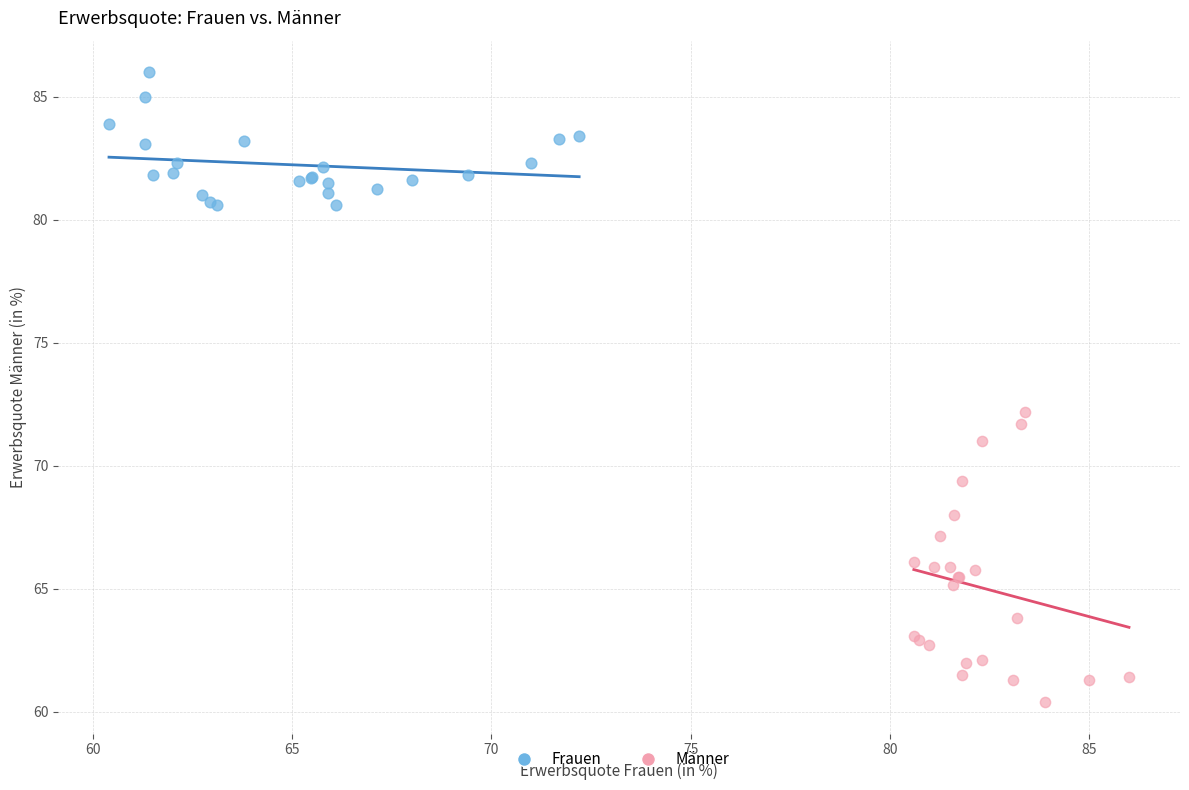

What are all the series names shown in the legend?

Frauen, Männer